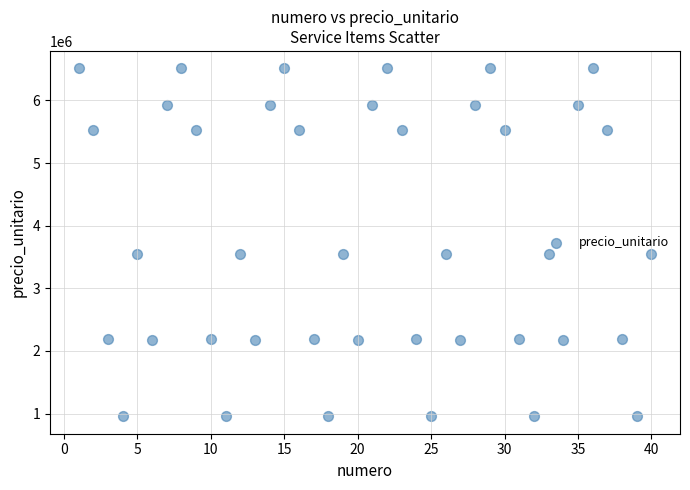

What is the range of Y values (max minus min)?

5556607